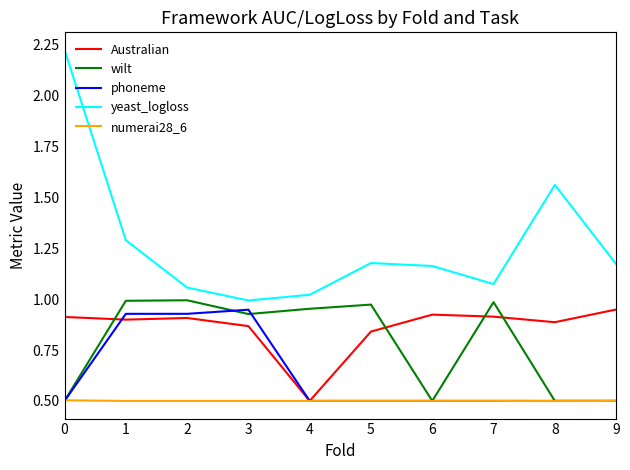

True or false: numerai28_6 and yeast_logloss cross at least once.

False